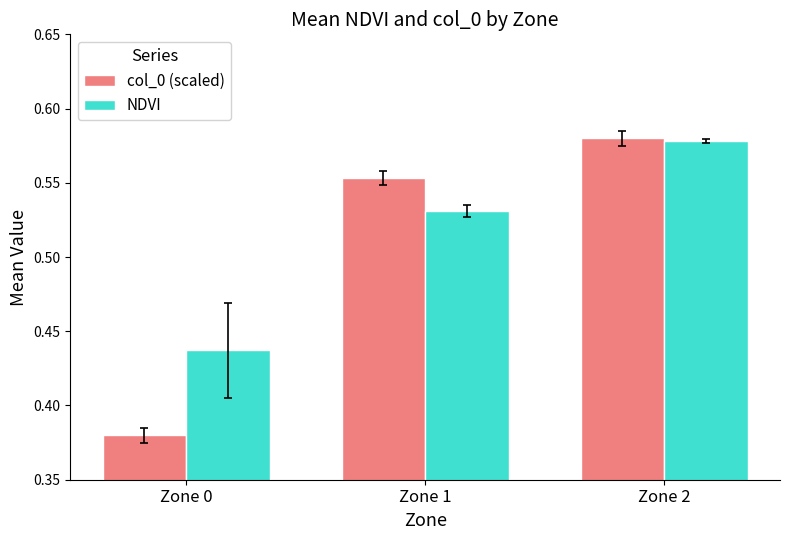

Is it true that col_0 (scaled) equals 0.2 at Zone 2?

False